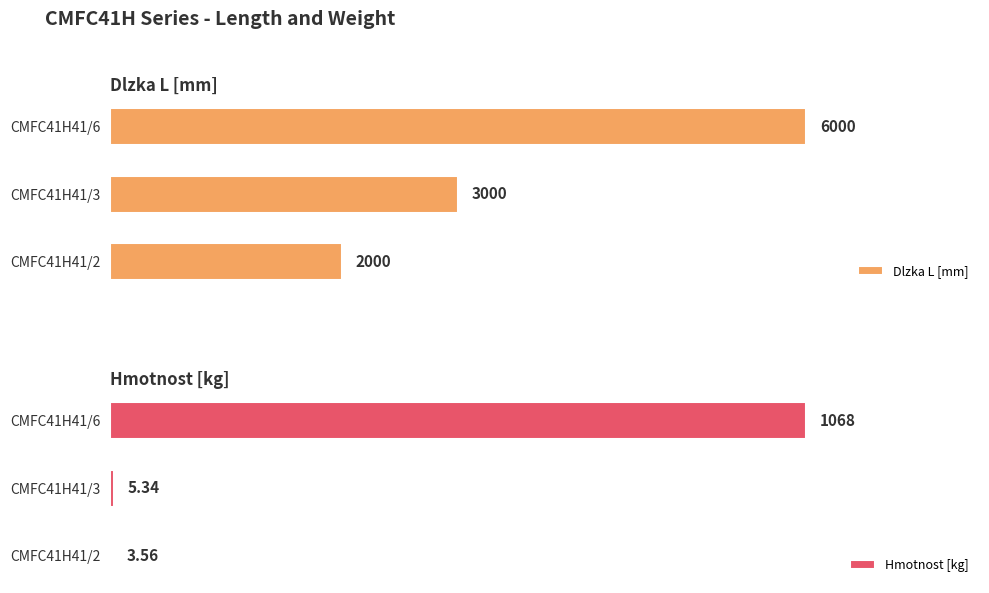

List the labels in order of Dlzka L [mm] value, smallest first.

CMFC41H41/2, CMFC41H41/3, CMFC41H41/6